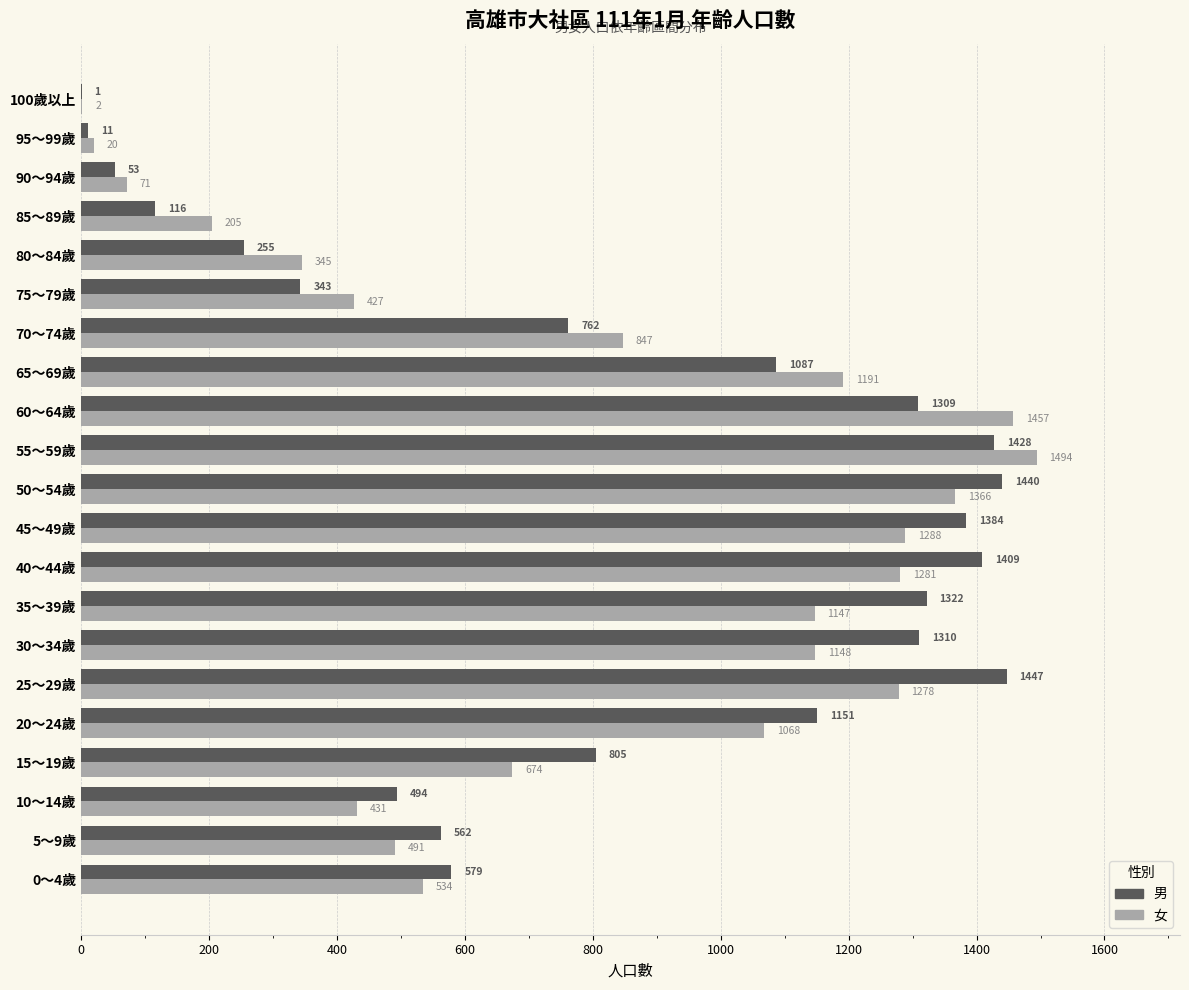

True or false: 男 has a value of 738 at 10～14歲.

False